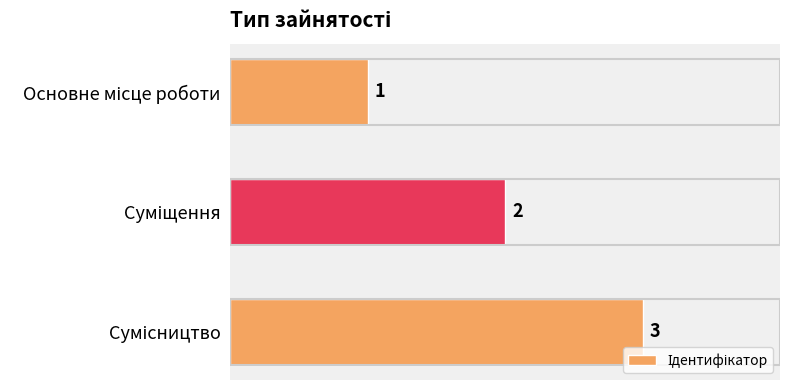

Count the values in the range 1 to 3.

3